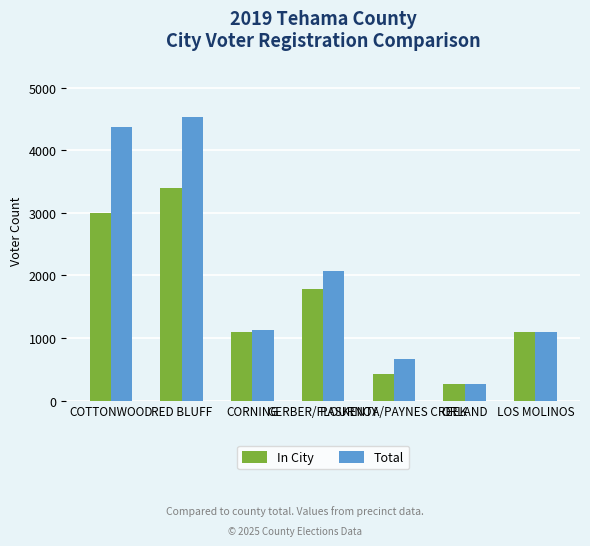

At how many categories does at least one series exceed 1959?

3